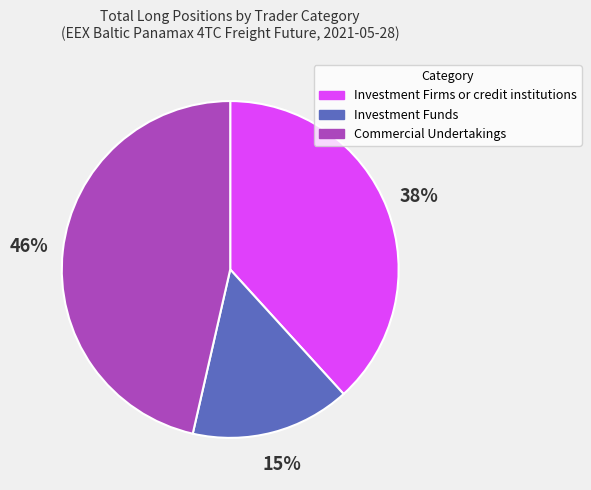

To the nearest percent, what is the combined percentage of Investment Funds and Investment Firms or credit institutions?

54%